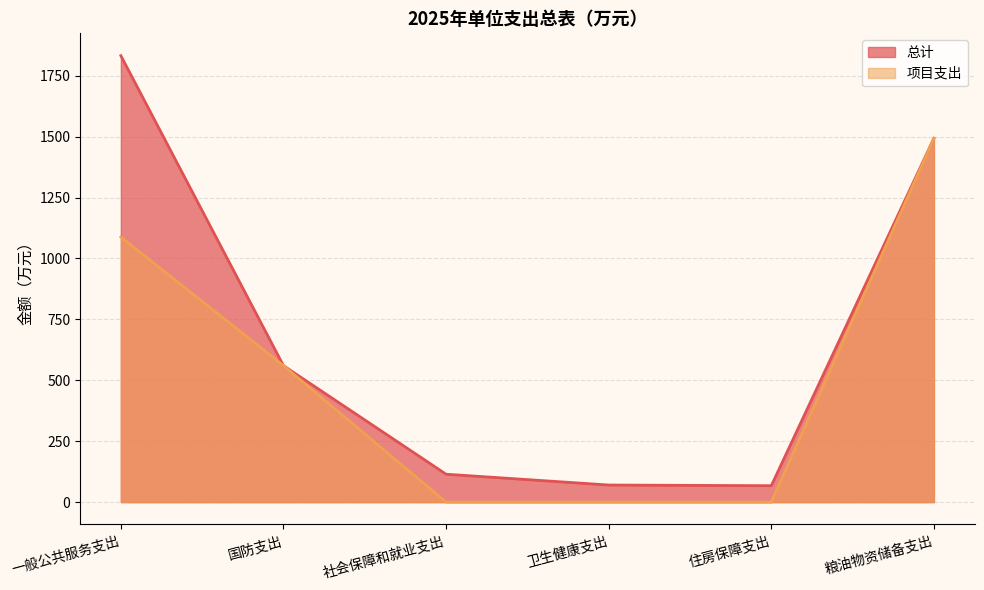

Which series has the largest range (max minus min)?

总计